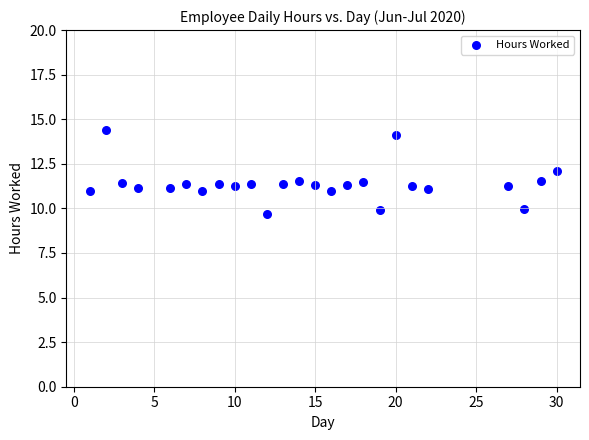

What is the range of Y values (max minus min)?

4.7